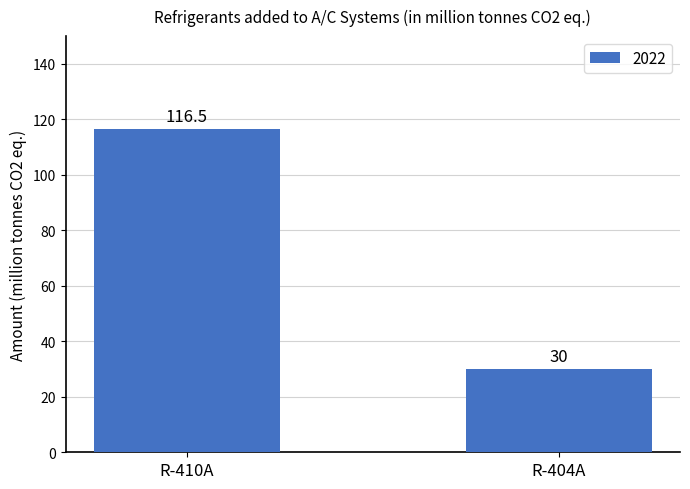

List the labels in order of value, smallest first.

R-404A, R-410A